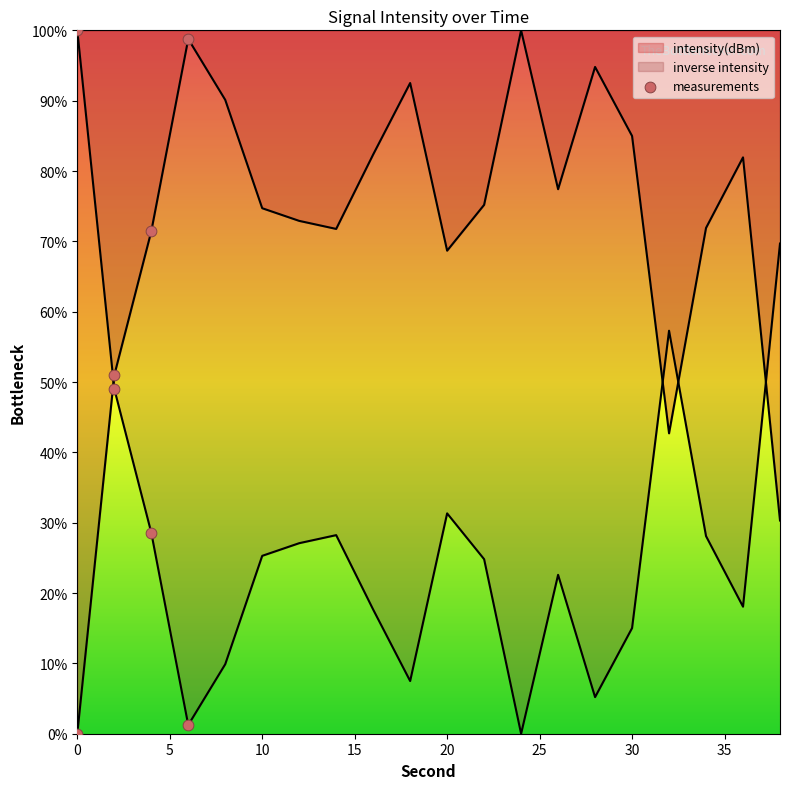

What is the ratio of the value at 18 to the value at 4?

1.3